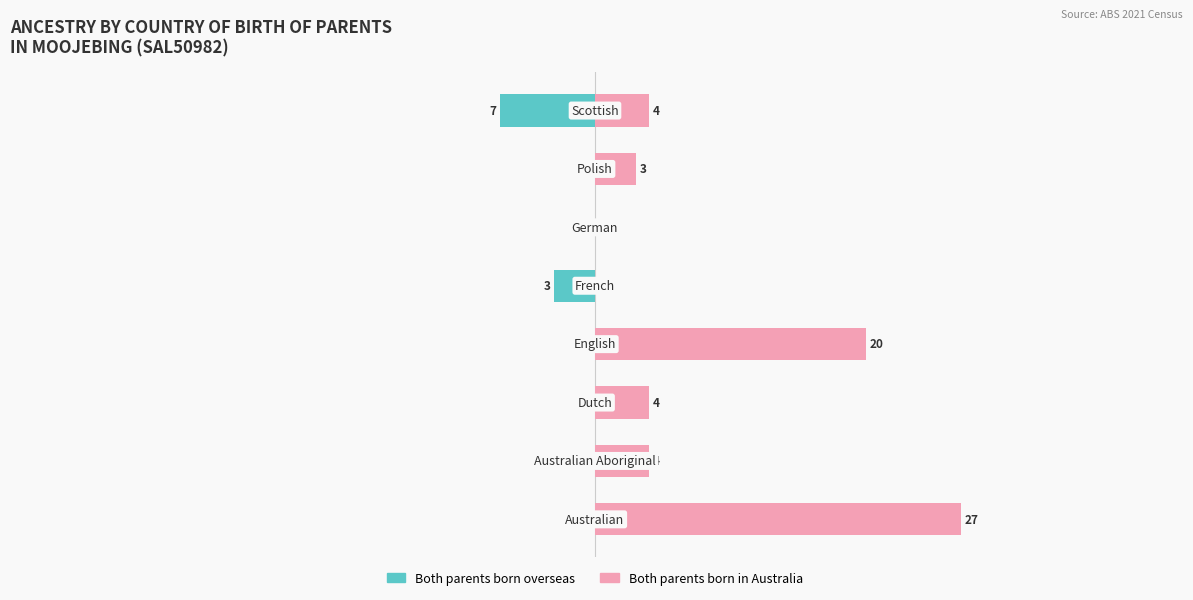

Which series has the widest spread of values?

Both parents born in Australia